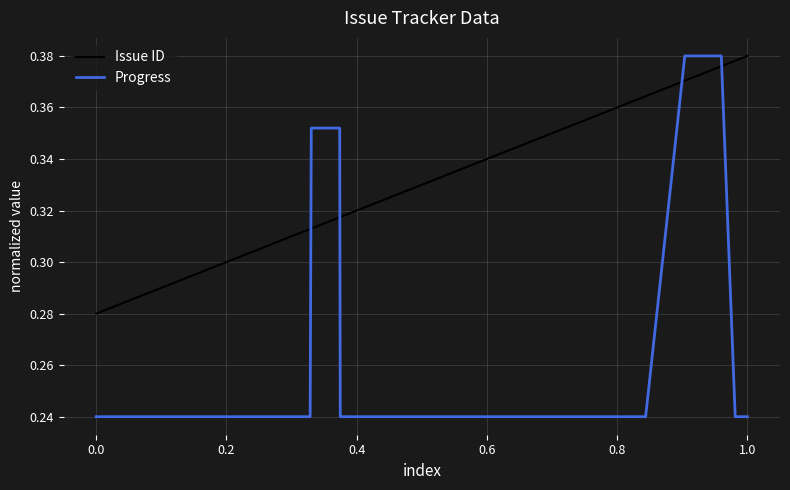

Which series has the largest range (max minus min)?

Progress